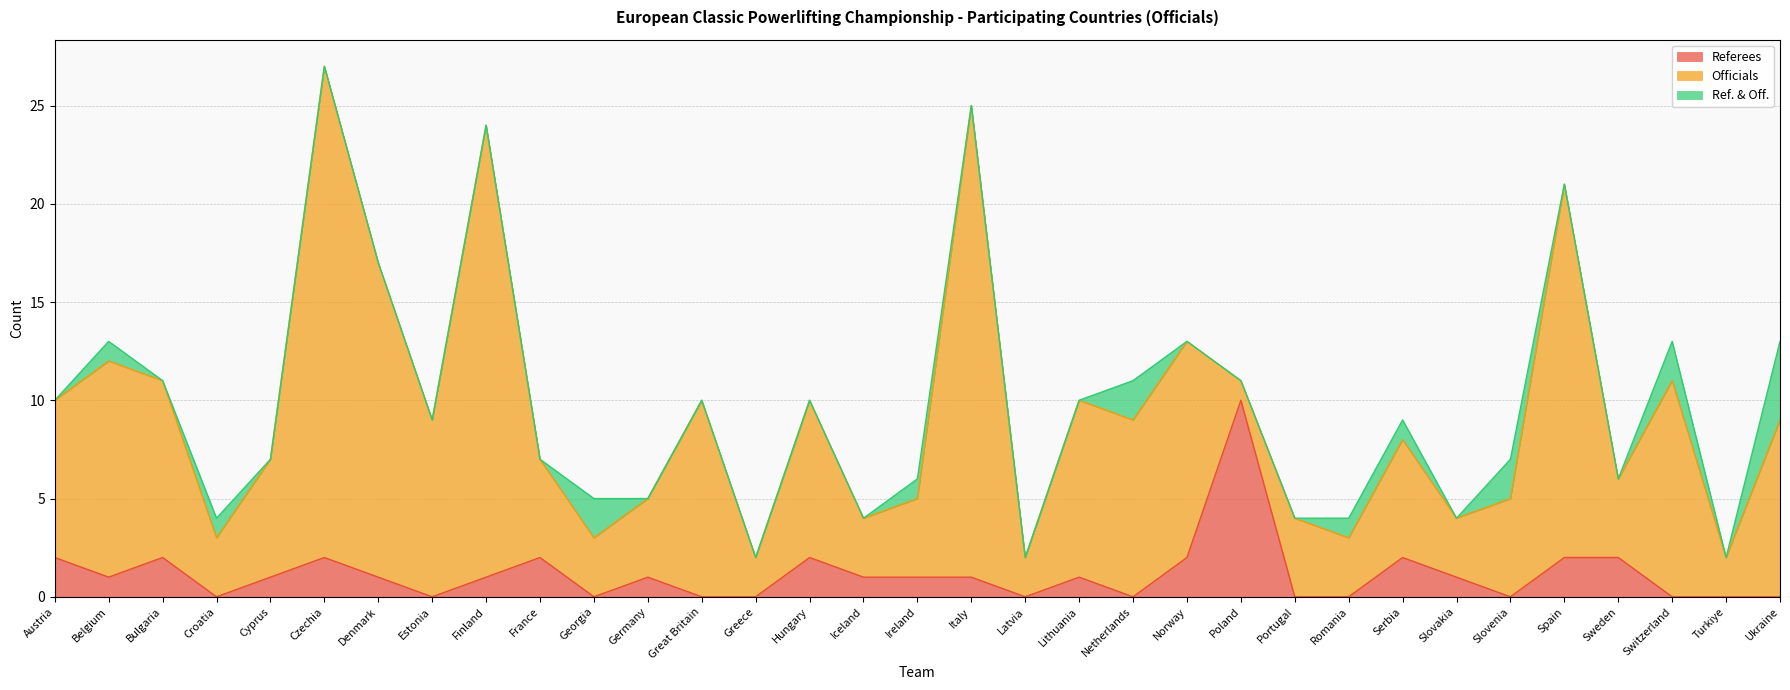

Count the number of data series in this chart.

3